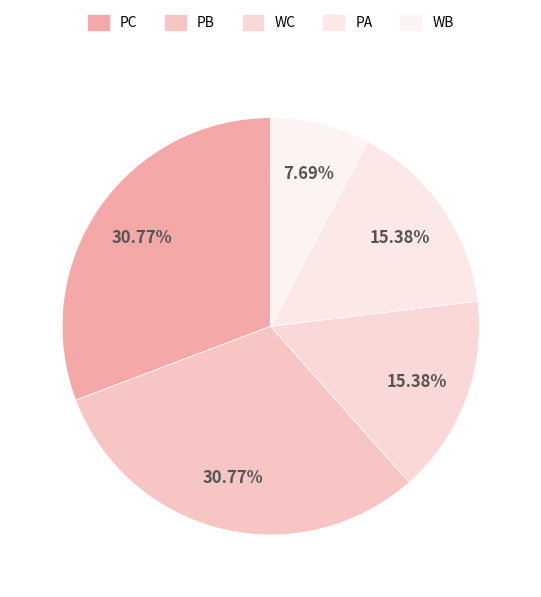

How much of the chart is everything except WB?

92.3%